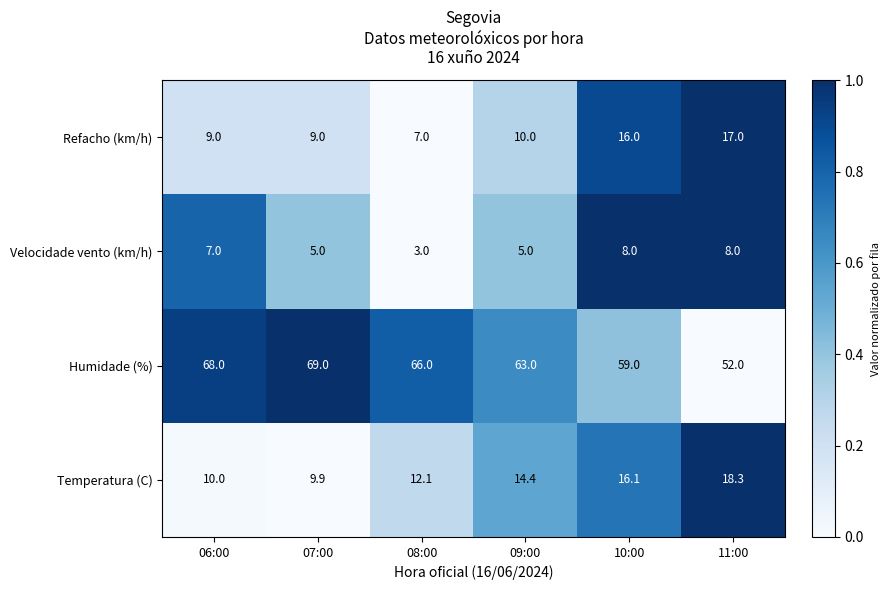

At how many categories does at least one series exceed 64?

3